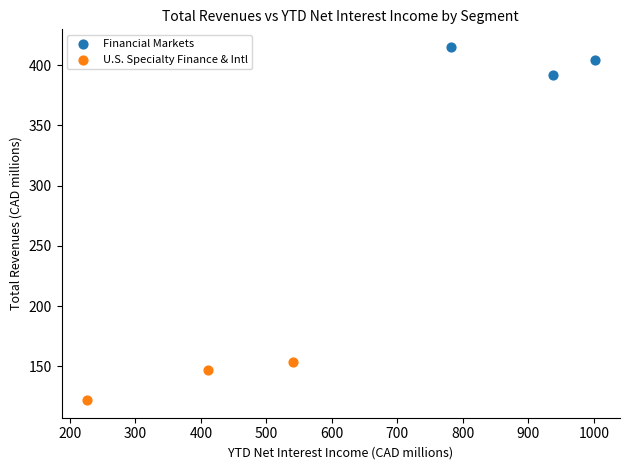

Which series reaches the maximum Y coordinate?

Financial Markets